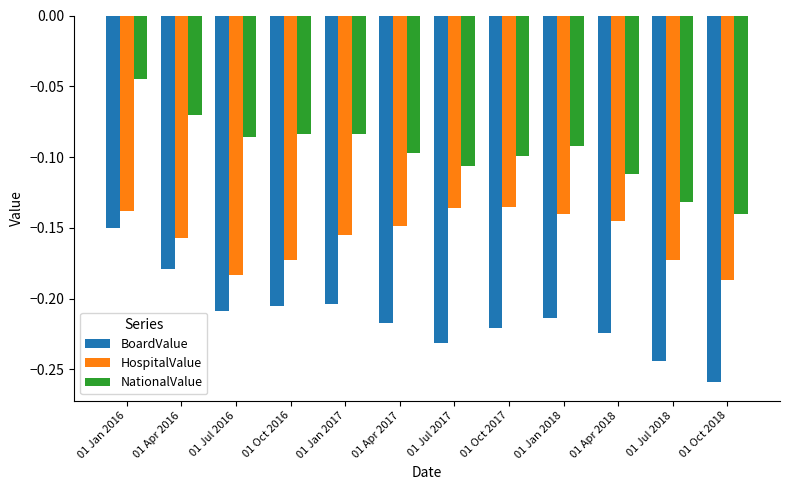

Does the chart contain stacked bars?

No